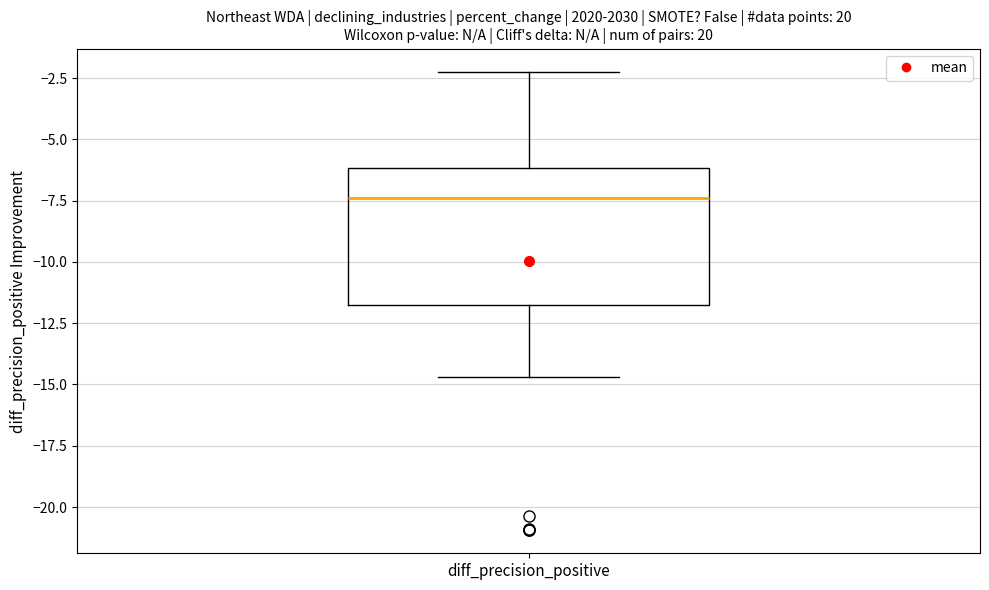

Where does the median line of the box for diff_precision_positive sit on the y-axis? The values are not printed on the chart, so give them approximately, as read against the axis.

-7.5